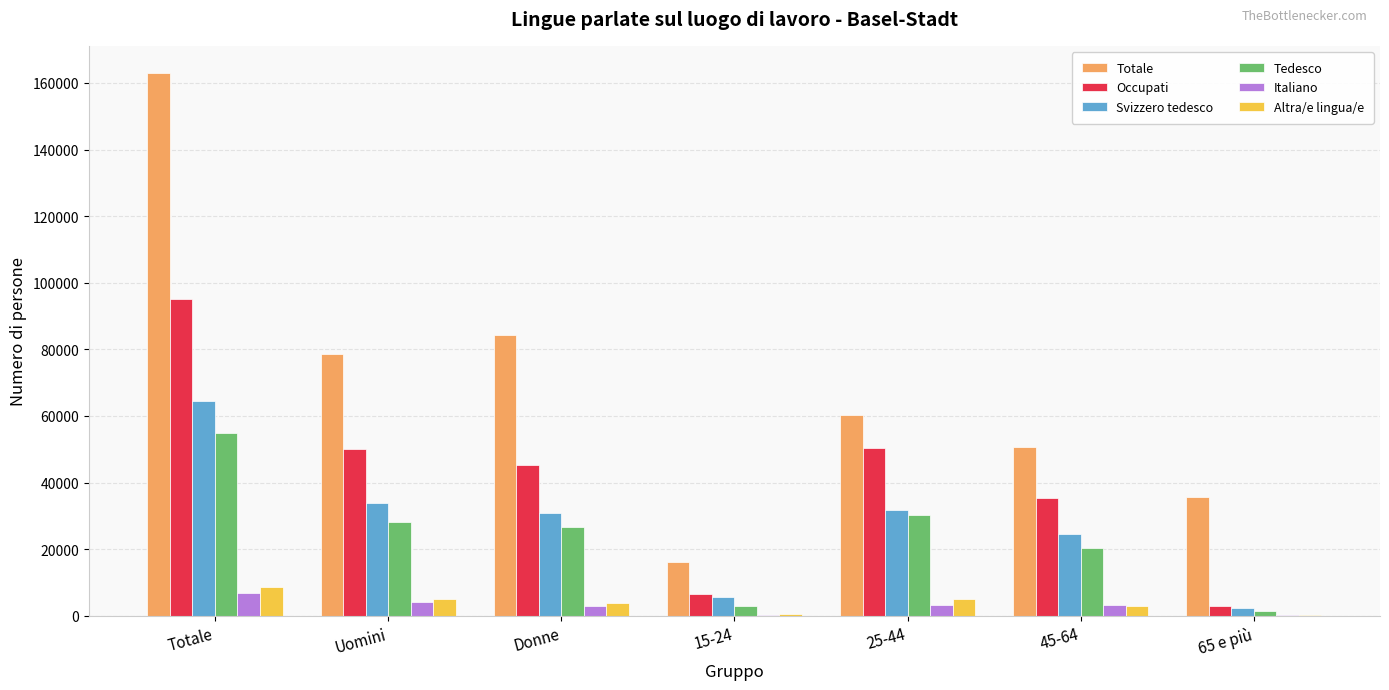

What is the sum of all Totale values?

488970.0